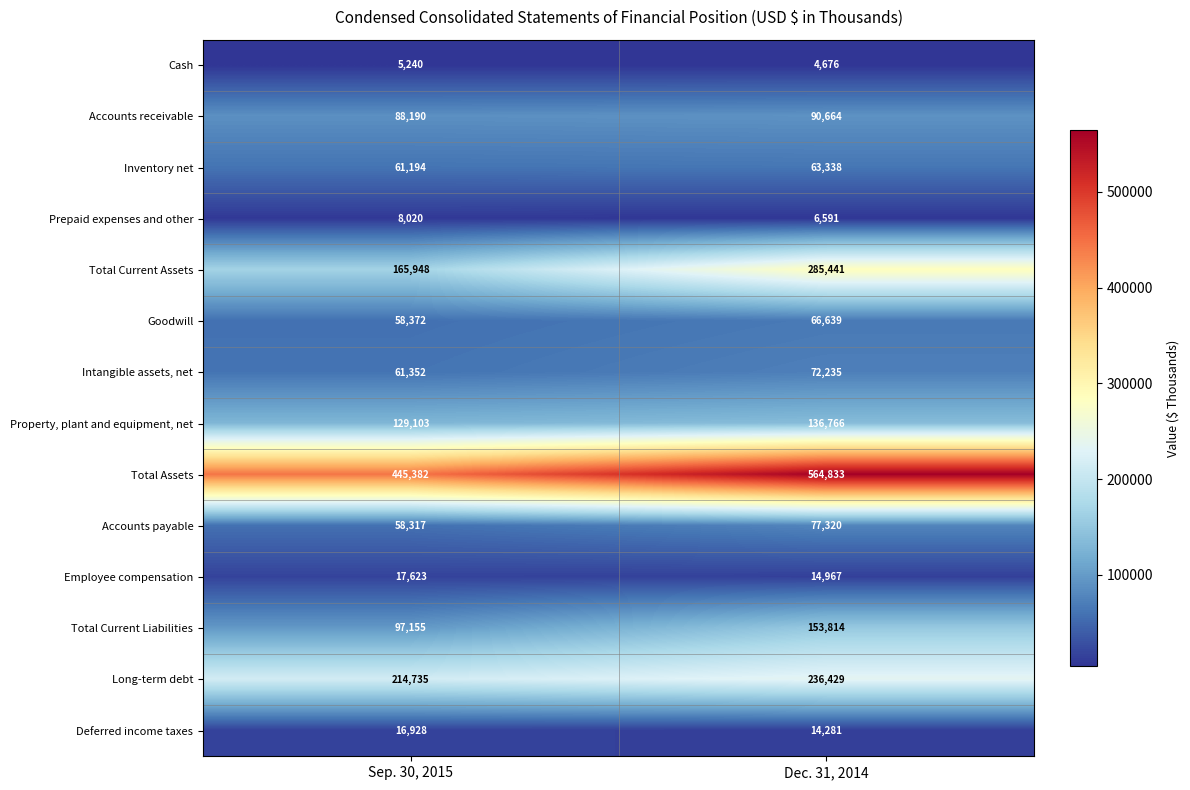

True or false: Total Current Assets has a value of 285441 at Dec. 31, 2014.

True